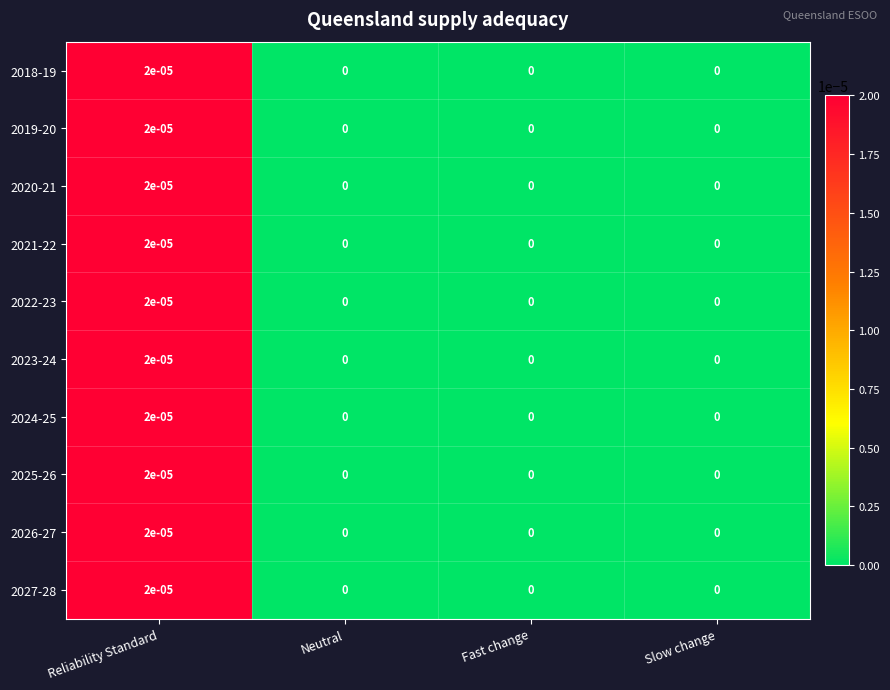

At which category is the sum across all series the highest?

Reliability Standard